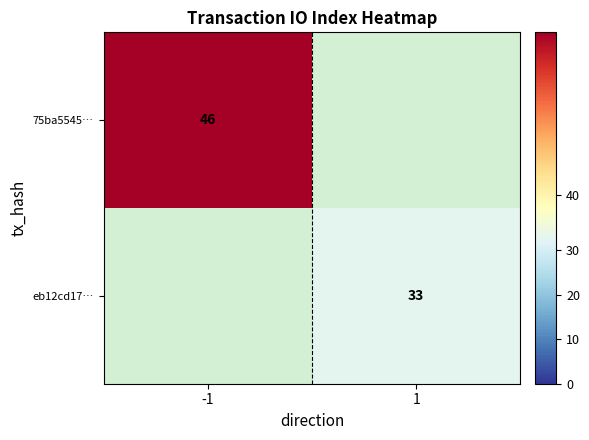

True or false: eb12cd17… has a value of 55 at 1.

False